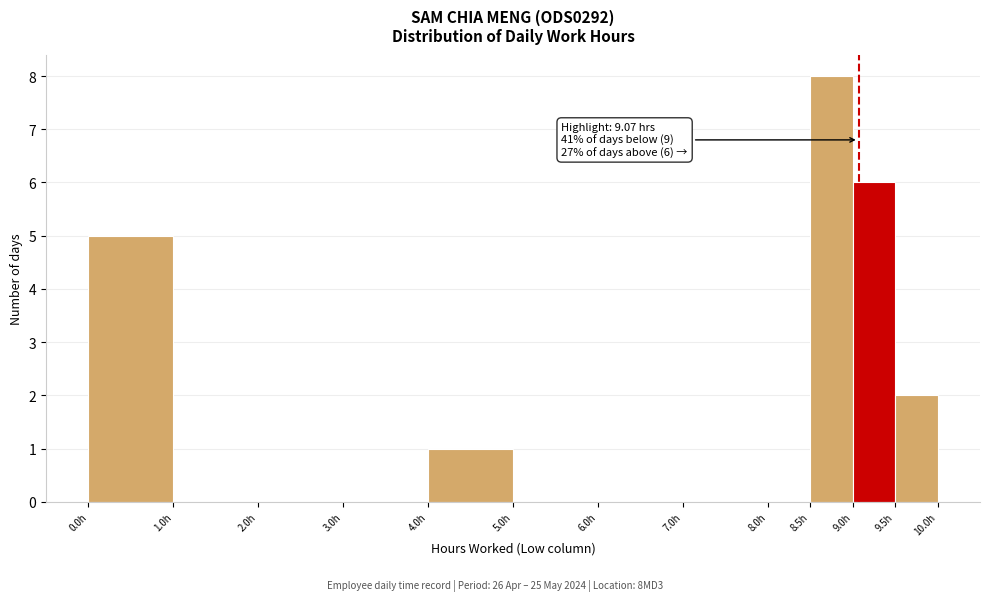

Over which range of the x-axis is the bar tallest?

8.5 to 9.0